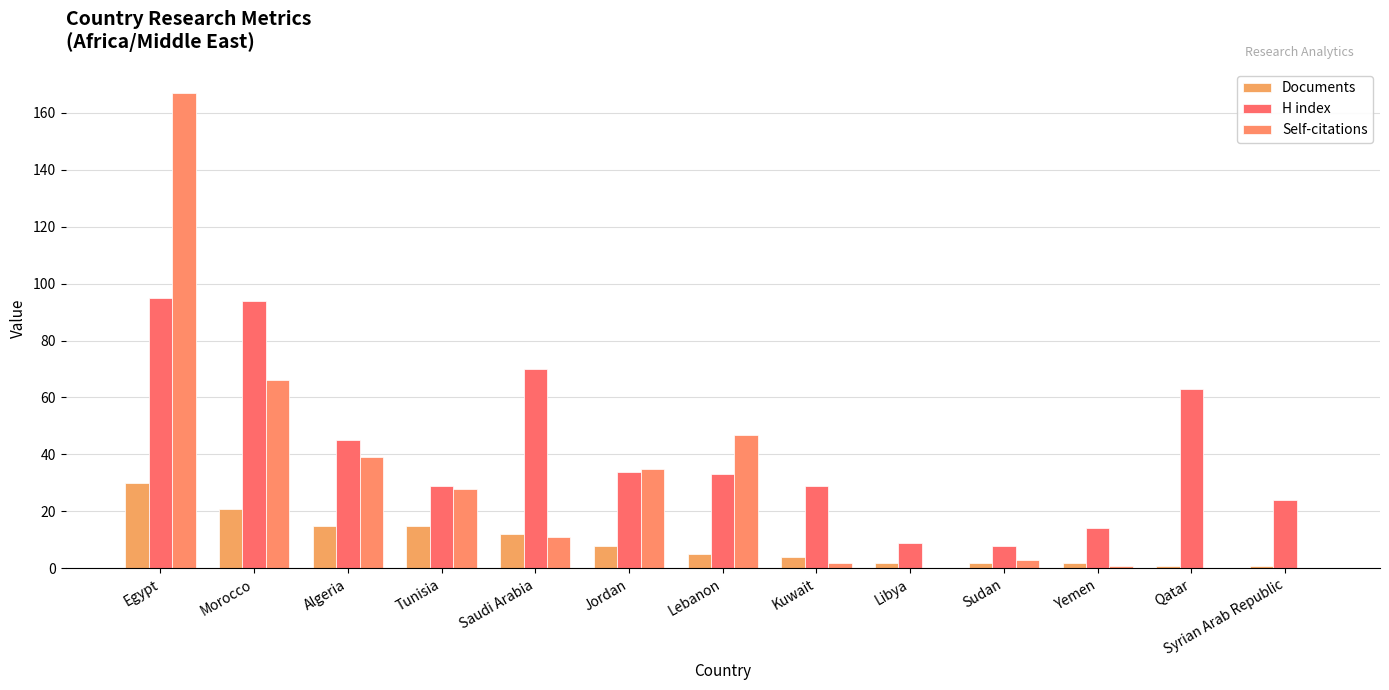

The value of H index at Algeria is 45. True or false?

True